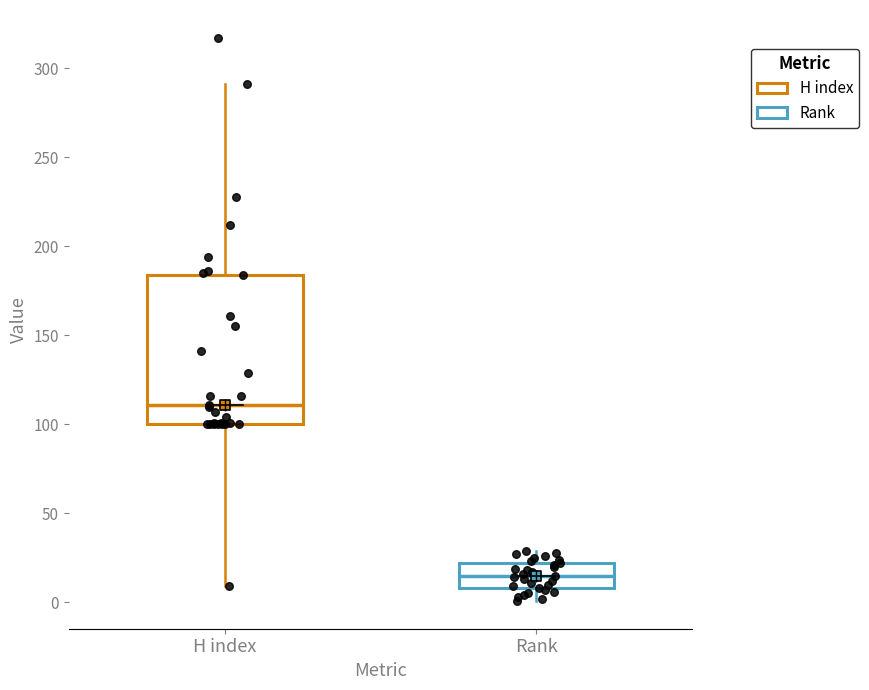

Where does the median line of the box for H index sit on the y-axis? The values are not printed on the chart, so give them approximately, as read against the axis.

110